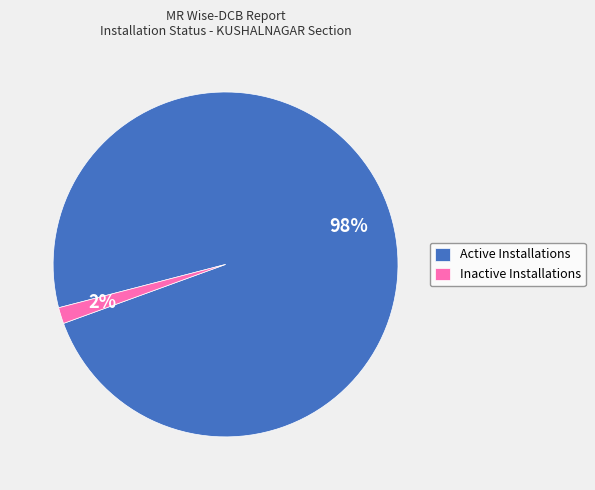

To the nearest percent, what percentage of the pie is Active Installations?

98%